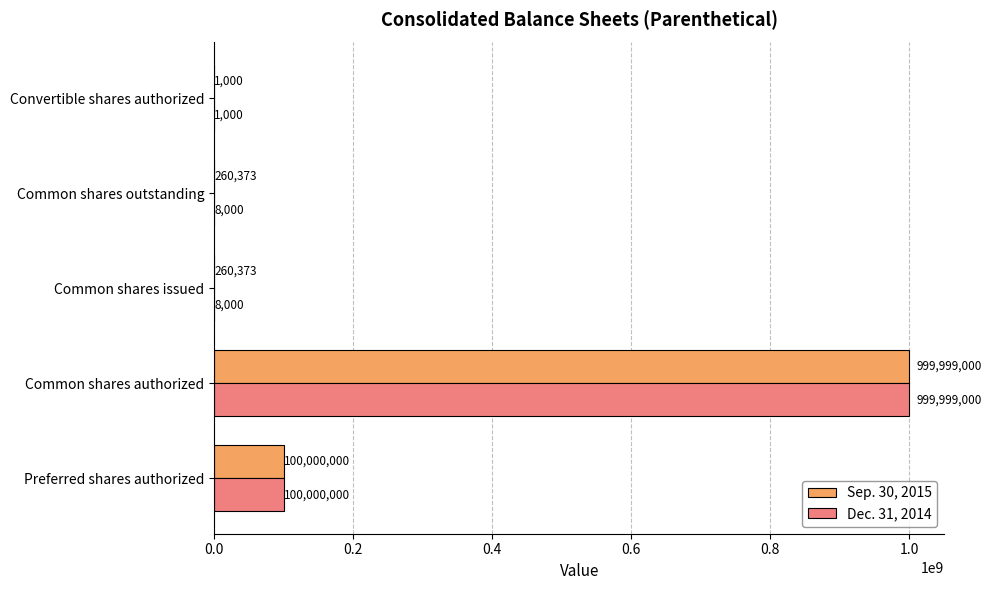

Which label corresponds to the largest value in the chart?

Common shares authorized